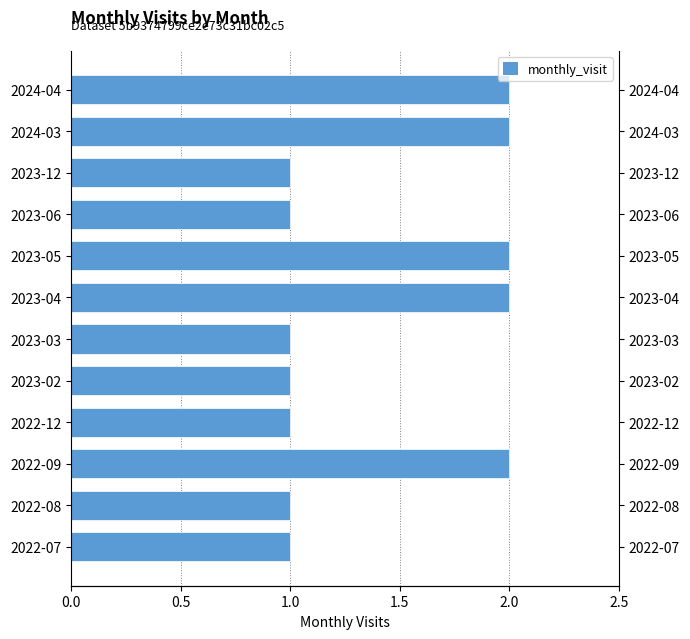

Reading left to right, what are all the values shown in this chart?

1	1	2	1	1	1	2	2	1	1	2	2